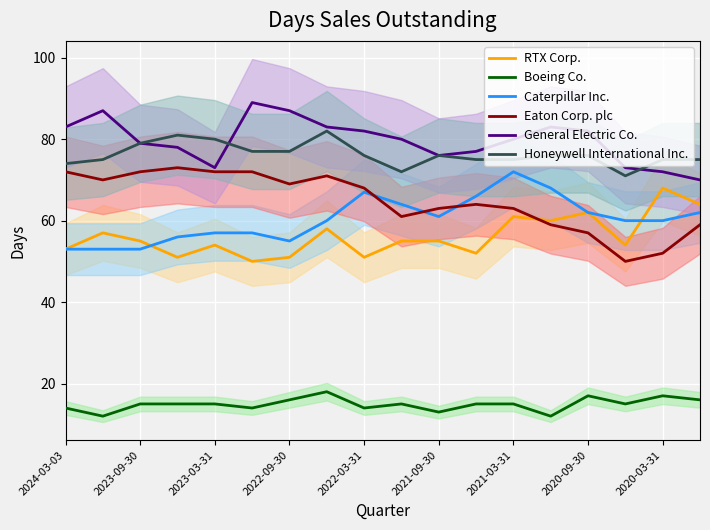

Is the value of Caterpillar Inc. at 2023-09-30 greater than the value of Boeing Co. at 2021-03-31?

Yes